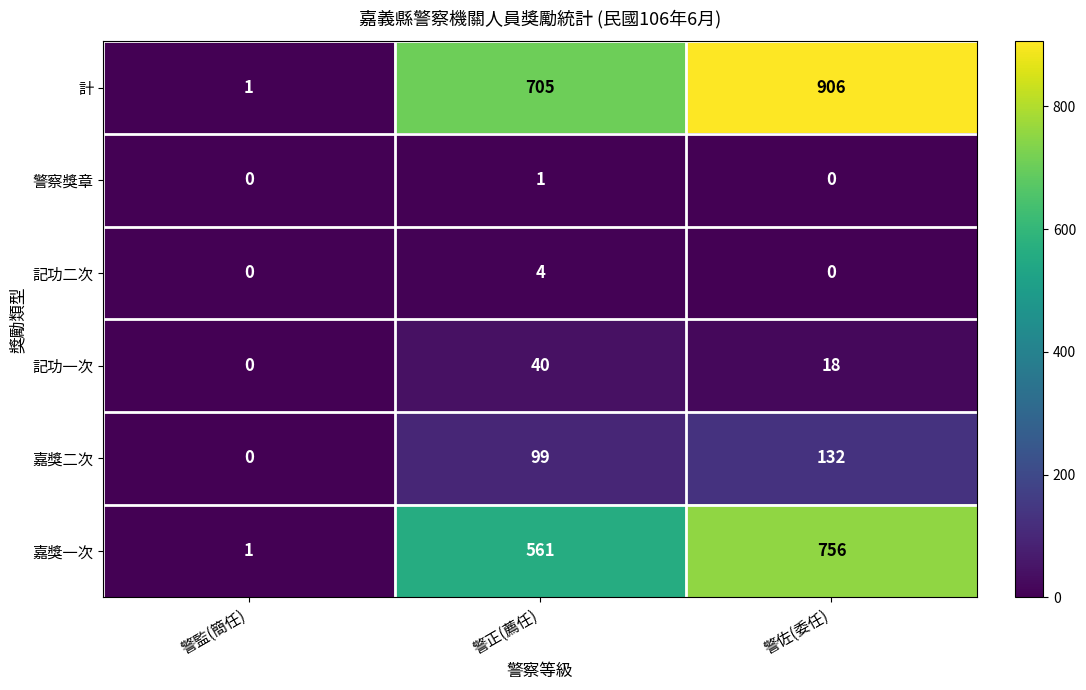

Which series has the largest total across all categories?

計